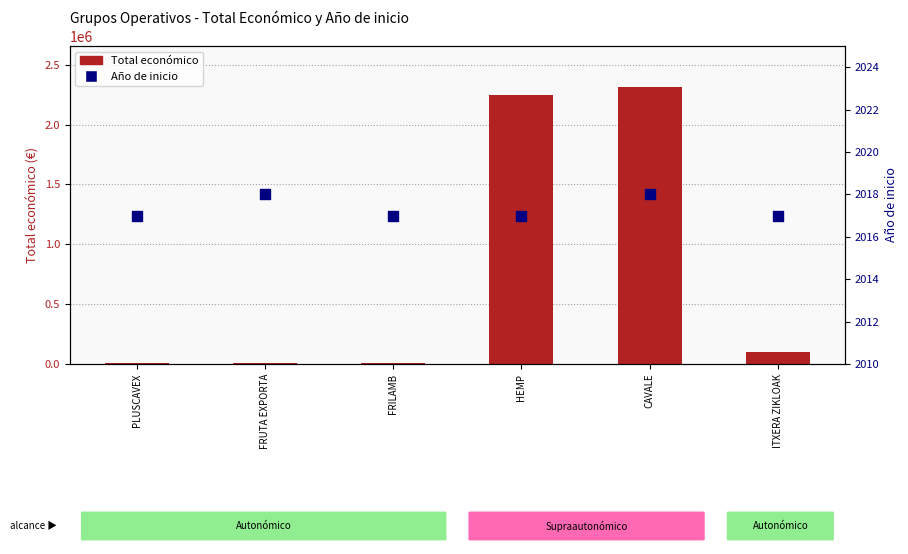

Which series has the largest total across all categories?

Total económico